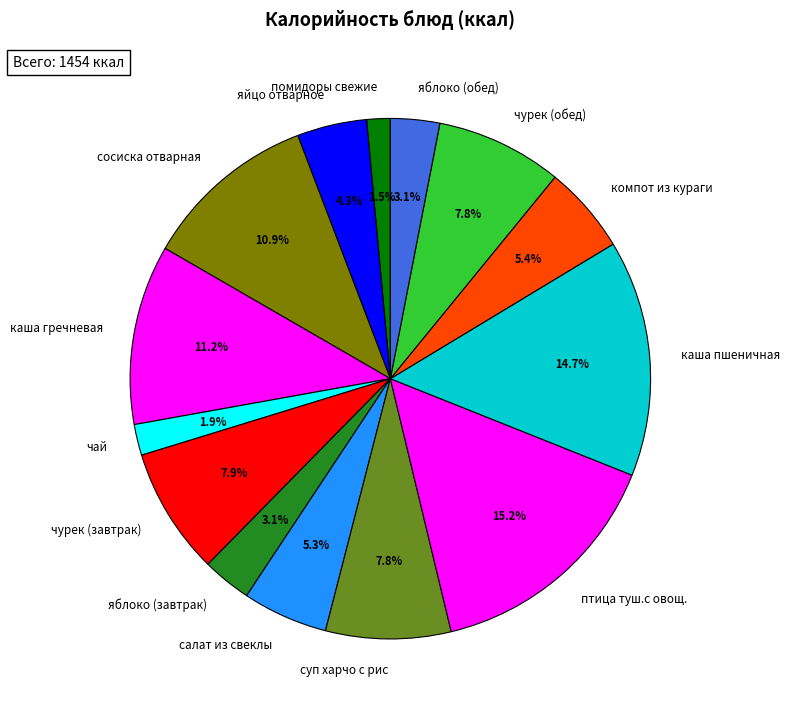

Does помидоры свежие account for over 50% of the chart?

No